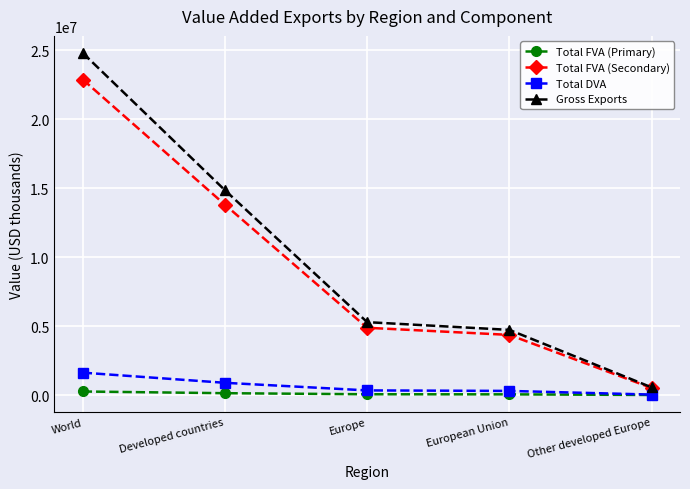

What is the sum of all Total FVA (Primary) values?

517697.9